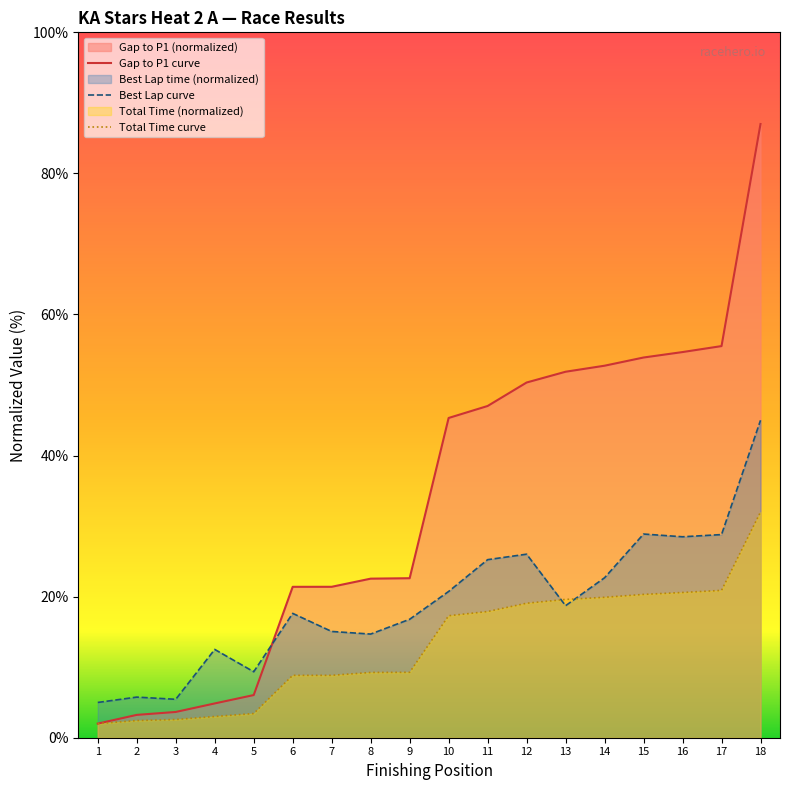

True or false: Total Time curve and Best Lap curve cross at least once.

True